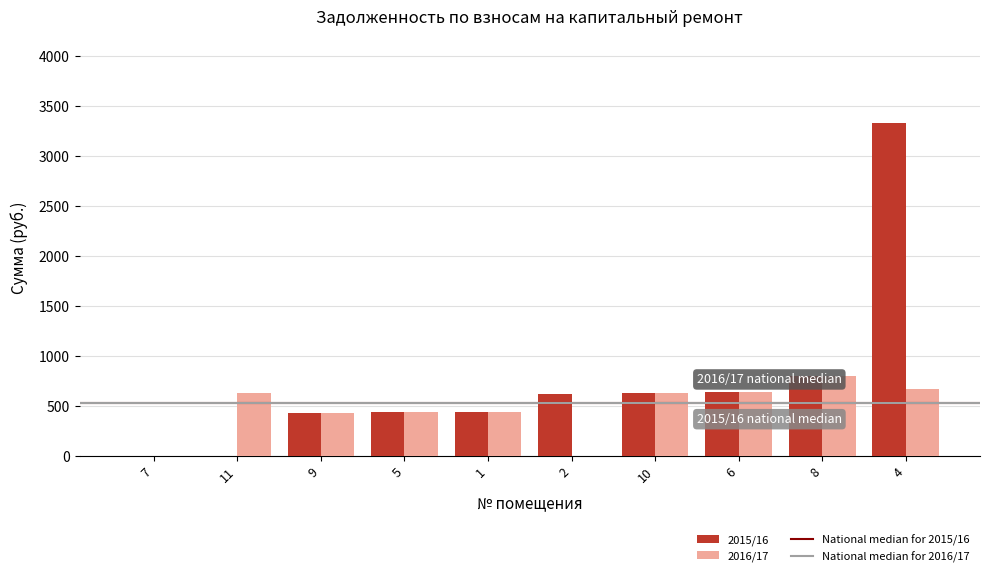

The value of 2016/17 at 6 is 643.4. True or false?

True